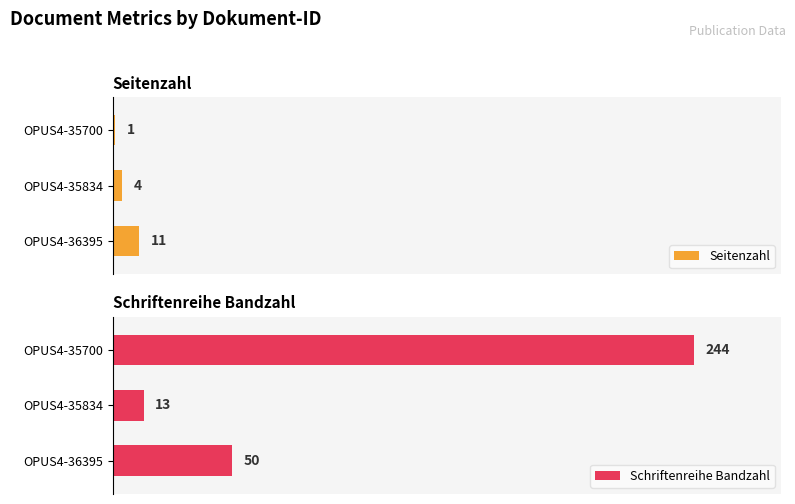

What is the minimum value for Schriftenreihe Bandzahl?

13